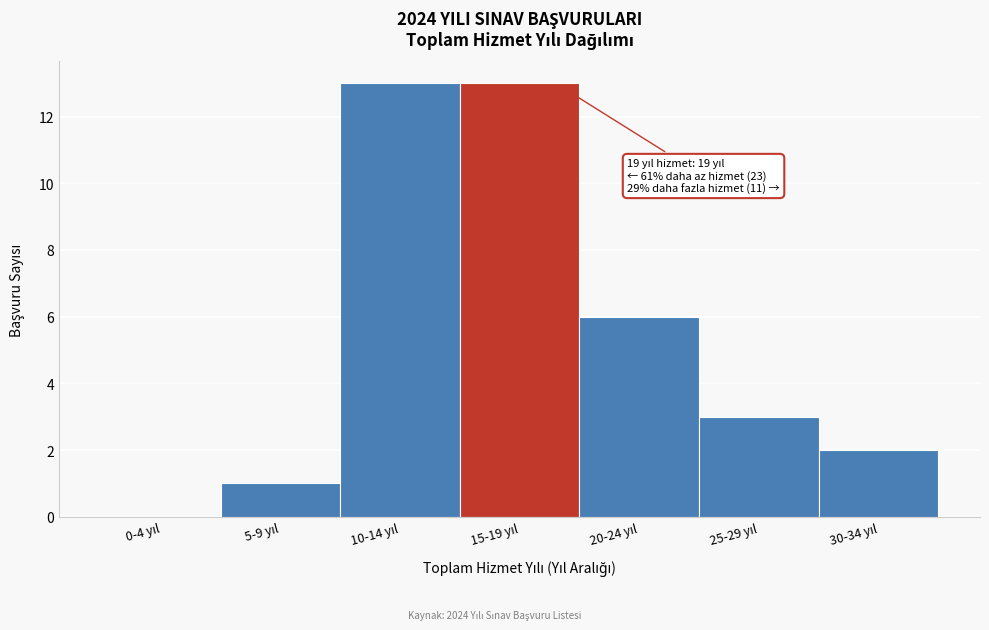

What is the sum of all values?

38